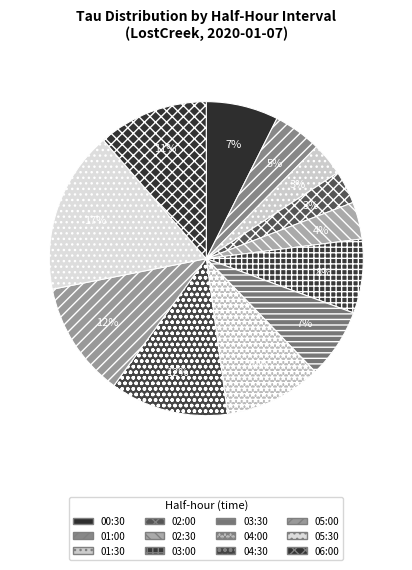

Count the number of slices in the pie.

12